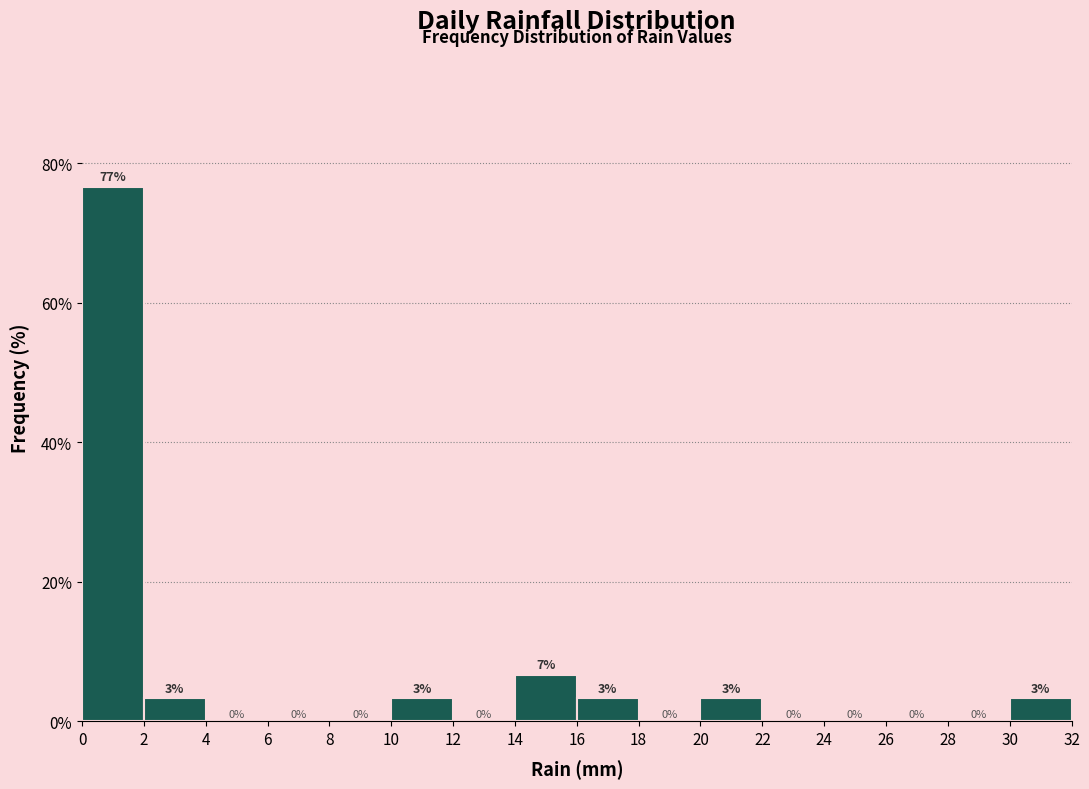

Over which range of the x-axis is the bar tallest?

0 to 2